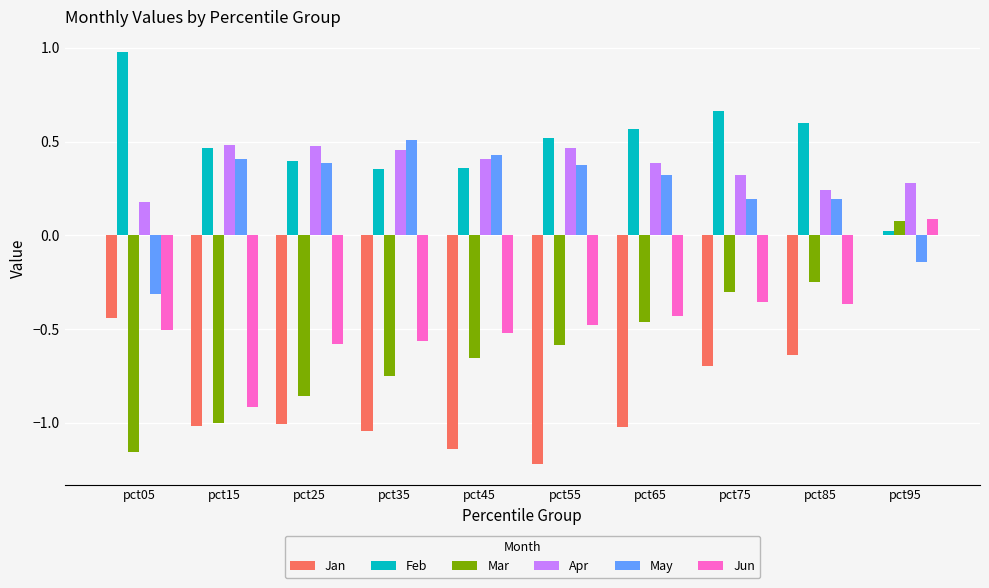

True or false: Jan has a value of -1.0 at pct25.

True